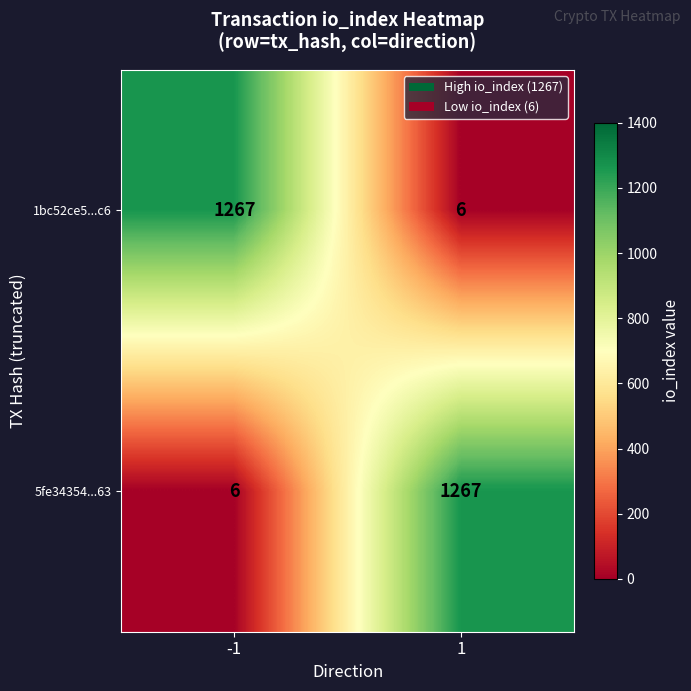

Rank the series at -1 from lowest to highest value.

5fe34354...63, 1bc52ce5...c6